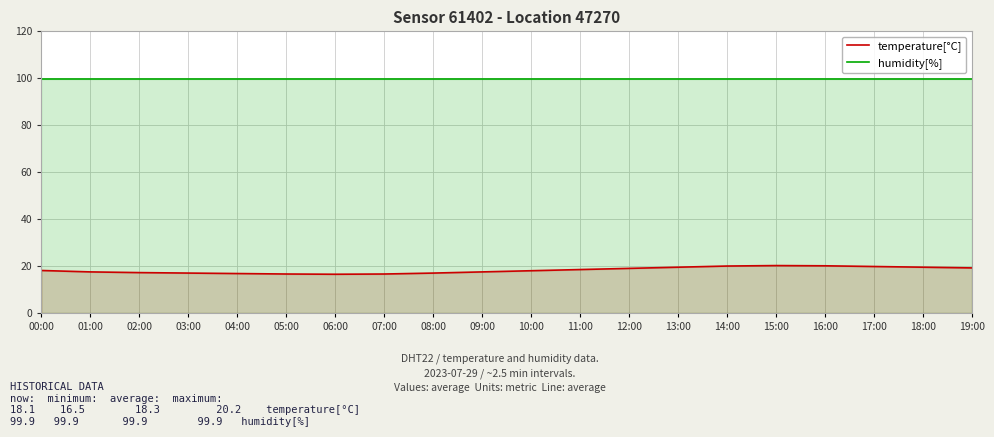

What is the value of the humidity[%] point at the 16th from the left?

99.9